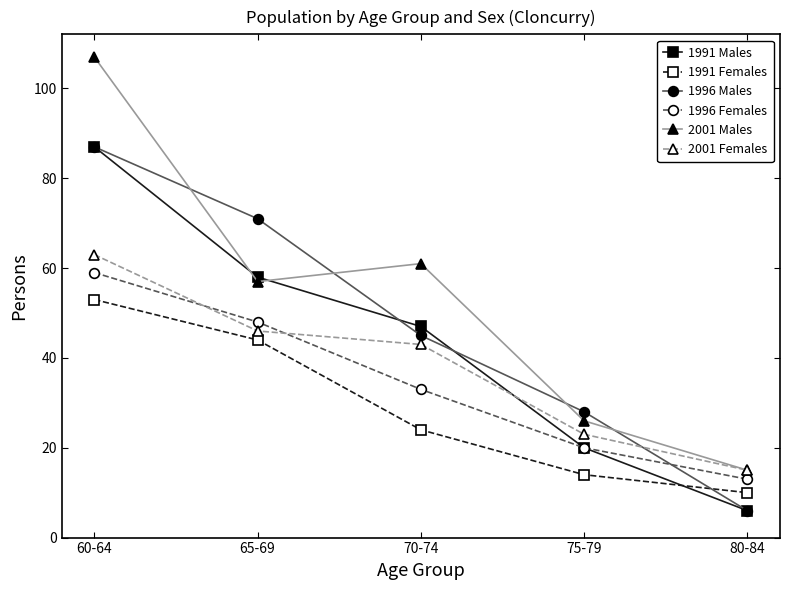

What is the label of the 4th point from the left?

75-79